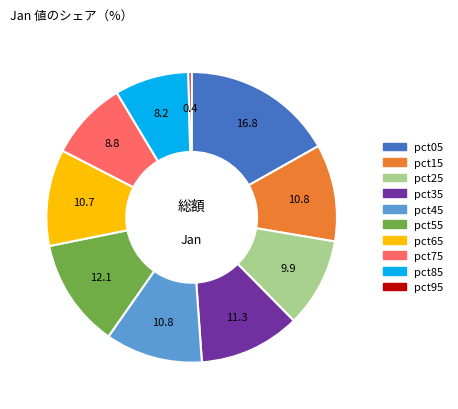

Which category has the smallest portion of the pie?

pct95